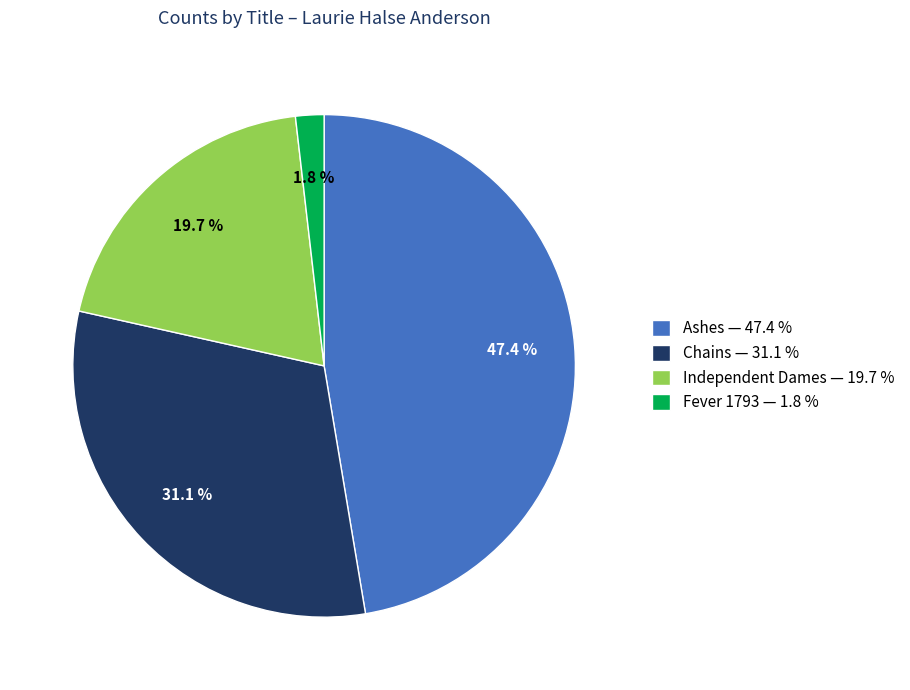

True or false: Chains accounts for 31% of the total.

True